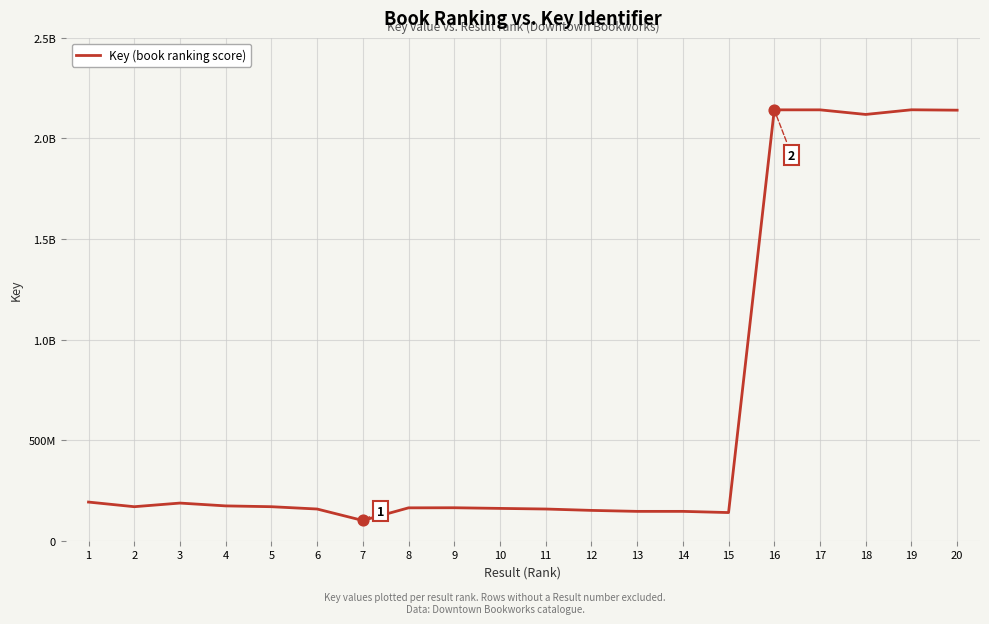

Does the chart have visible grid lines?

Yes